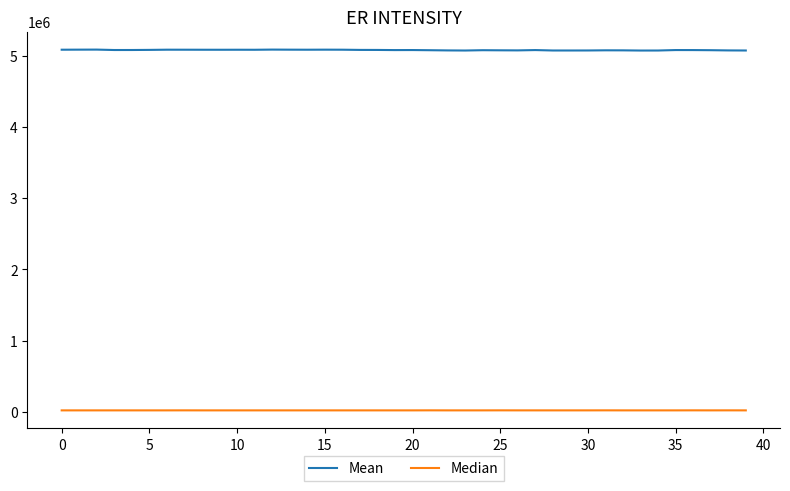

What is the maximum value shown in the chart?

5086531